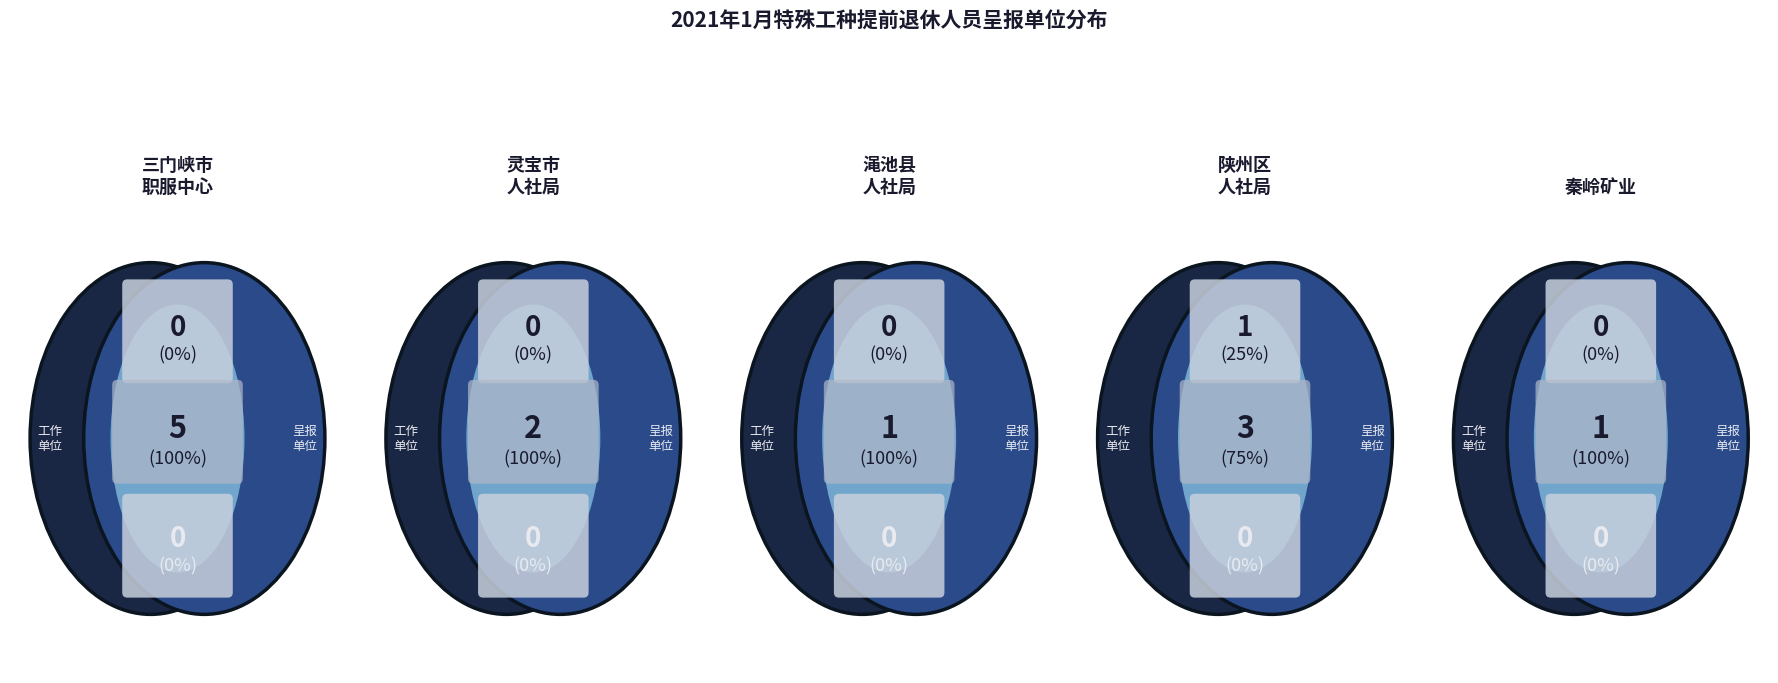

To the nearest percent, what percentage of the pie is 渑池县人社局?

8%